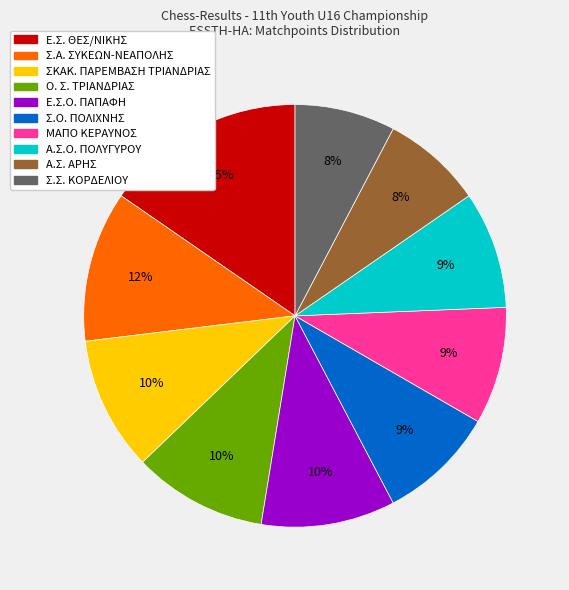

Between Σ.Α. ΣΥΚΕΩΝ-ΝΕΑΠΟΛΗΣ and Σ.Ο. ΠΟΛΙΧΝΗΣ, which is larger?

Σ.Α. ΣΥΚΕΩΝ-ΝΕΑΠΟΛΗΣ